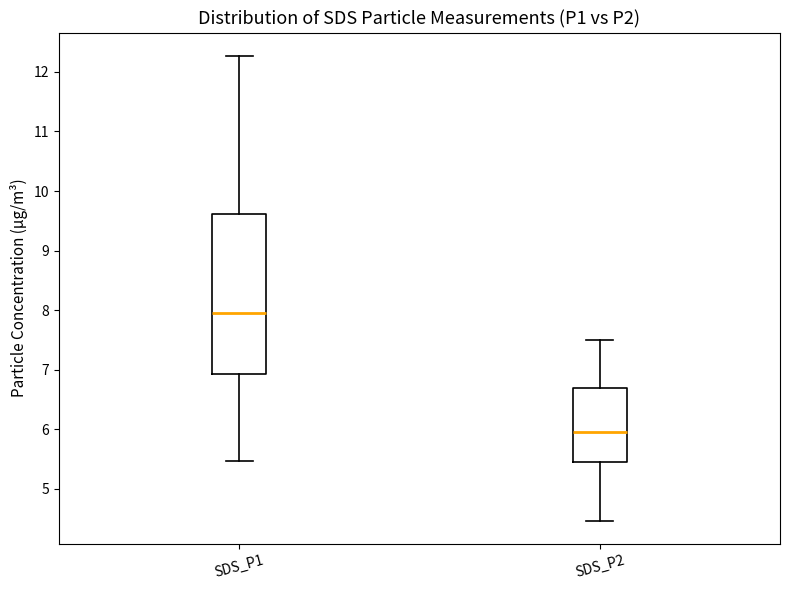

Which box is the tallest, from its lower edge to its upper edge?

SDS_P1